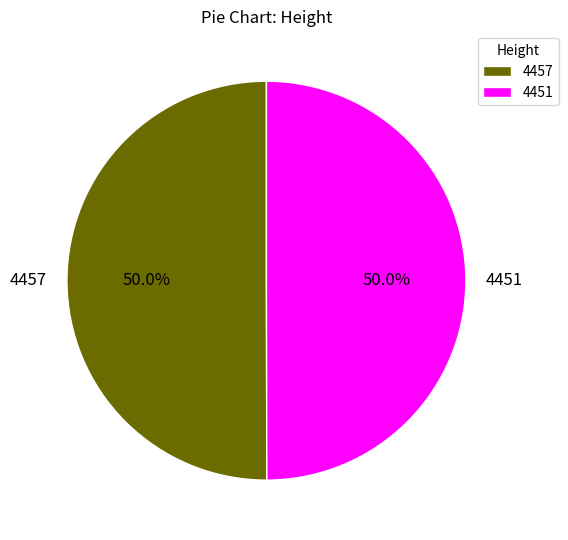

What is the ratio of the value at 4457 to the value at 4451?

1.0